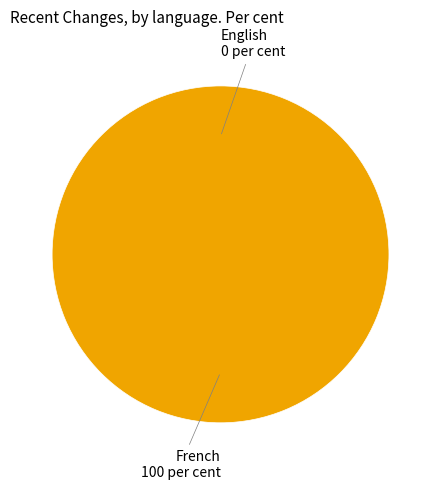

What is the total percentage of English and French?

100.0%